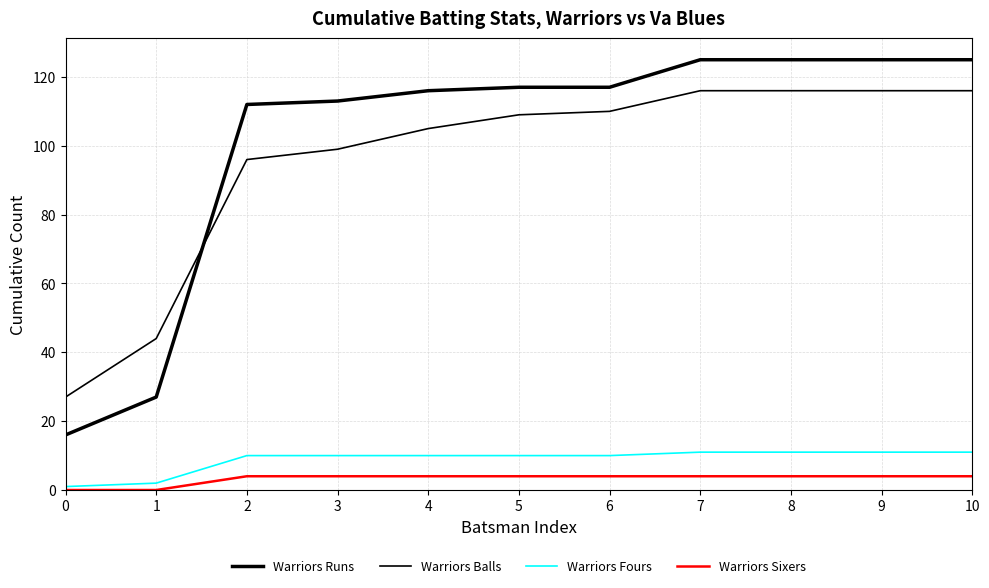

How many intersections are there between Warriors Balls and Warriors Runs?

1